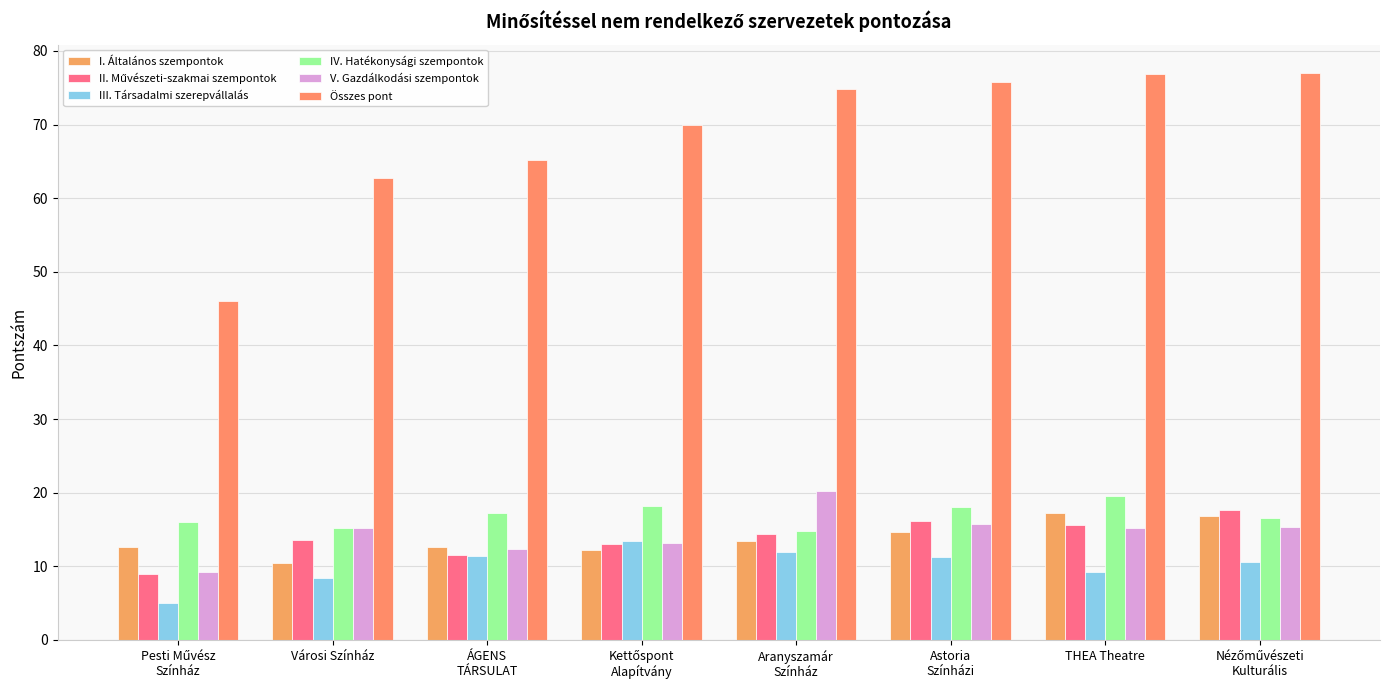

What is the average value of the II. Művészeti-szakmai szempontok series?

13.9